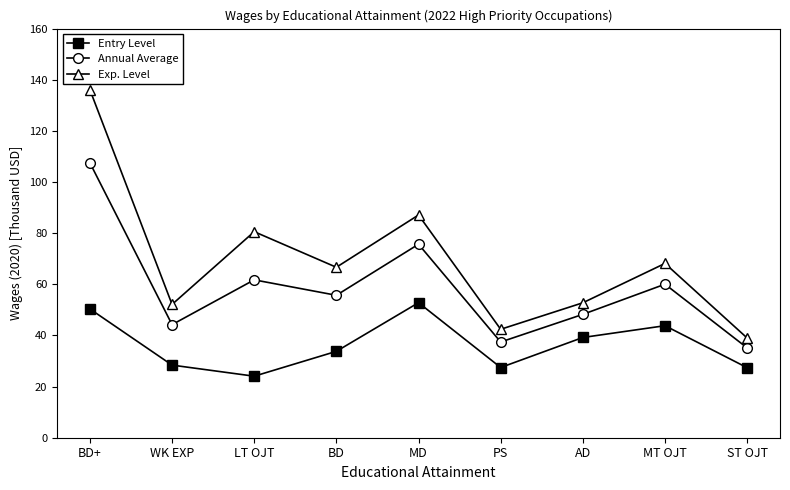

What is the label of the 2nd point from the left?

WK EXP